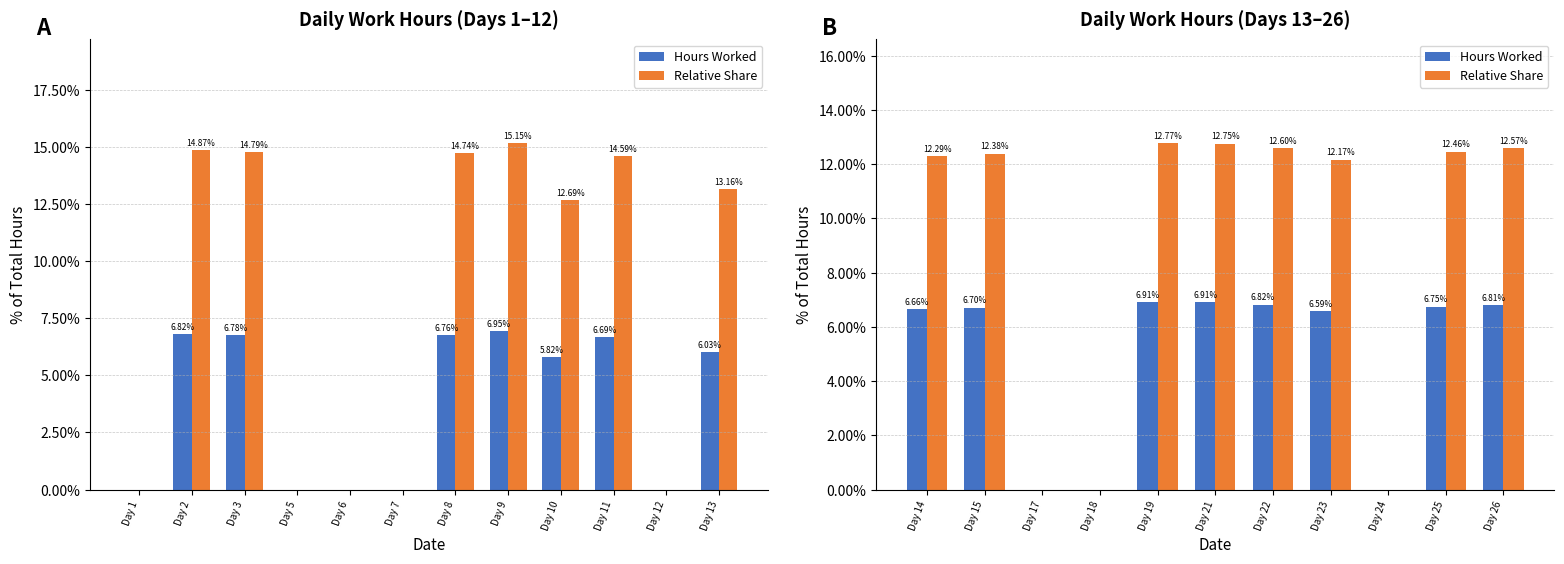

Which series has the largest range (max minus min)?

Relative Share